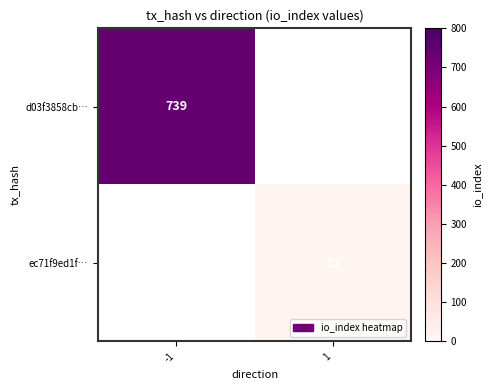

True or false: ec71f9ed1f… has a value of 12 at 1.

True